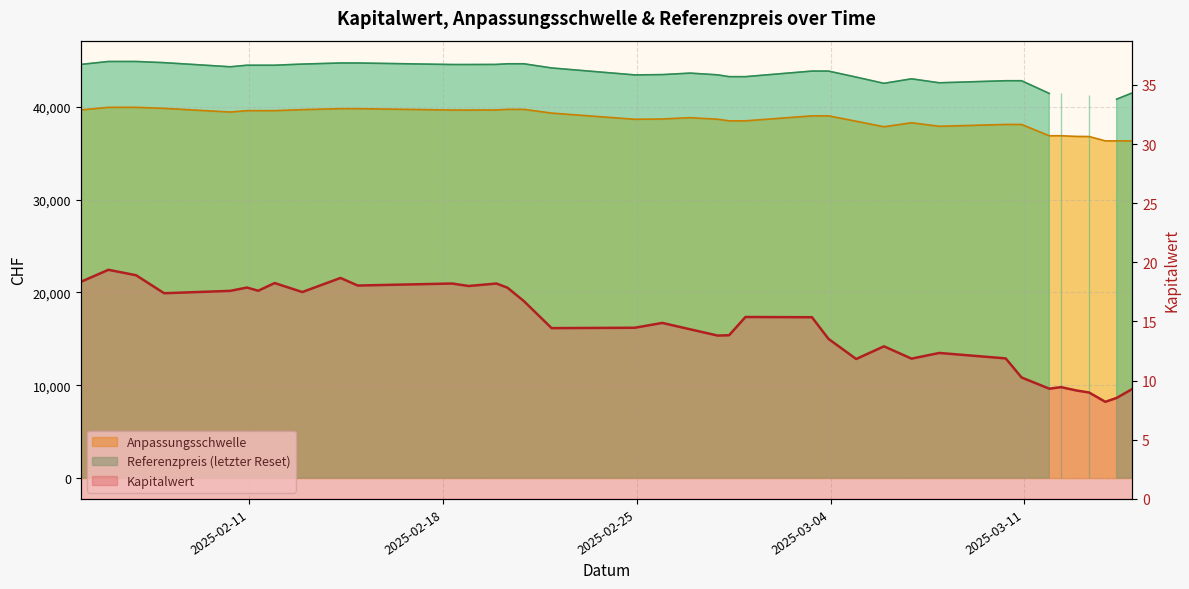

The value at 29 is 11.9. True or false?

True